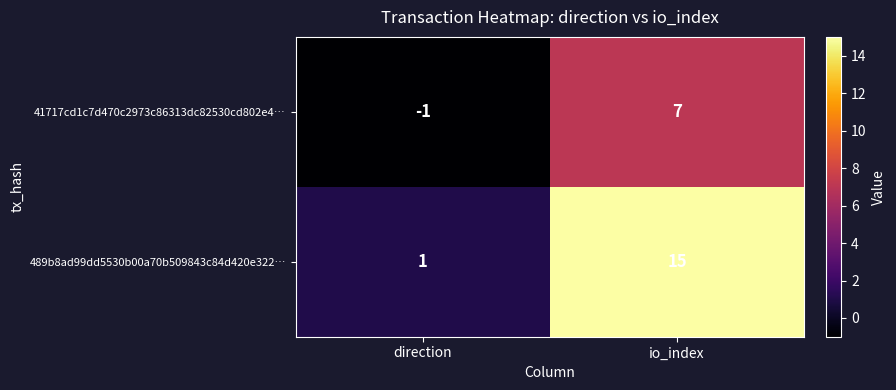

Where is 489b8ad99dd5530b00a70b509843c84d420e322… nearest to the value 8?

direction